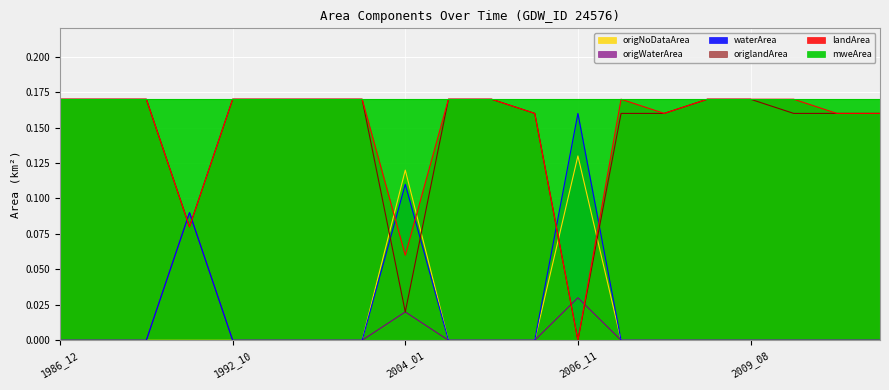

True or false: origNoDataArea has more than 2 interior local peaks.

False